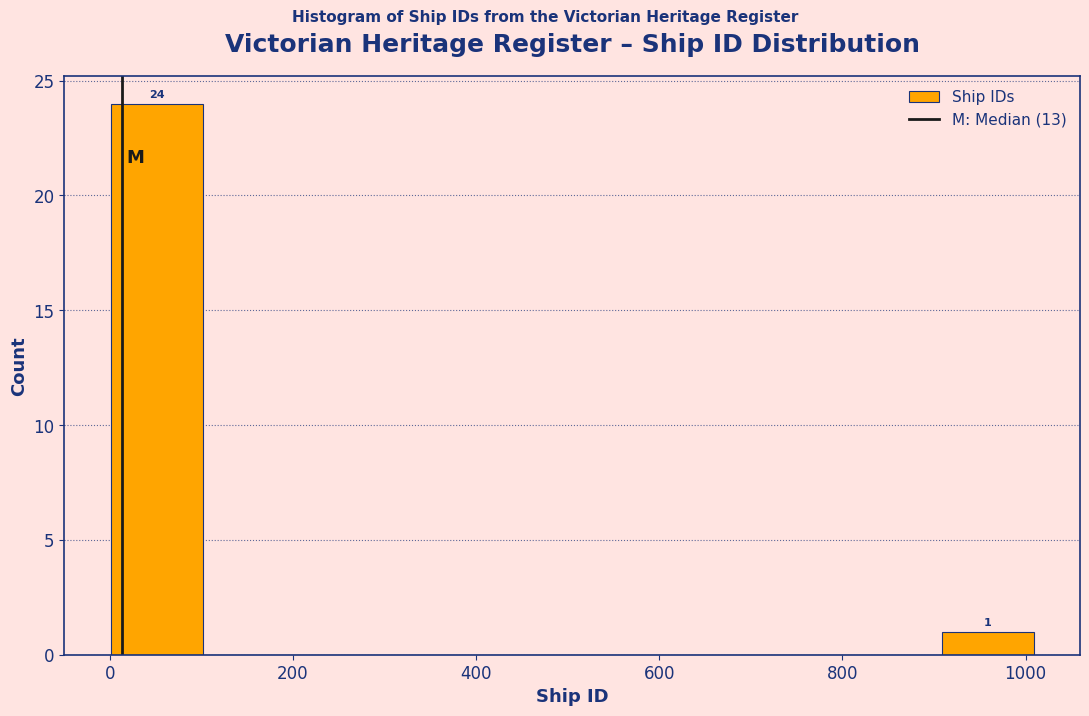

Over which range of the x-axis is the bar tallest?

0 to 100